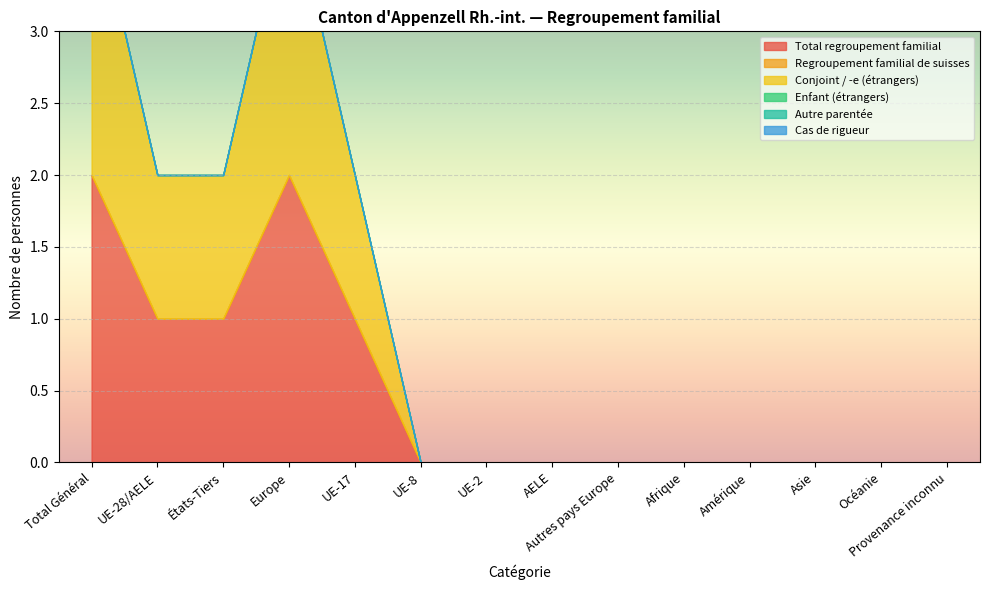

True or false: Cas de rigueur has more than 1 points higher than both neighbors.

False